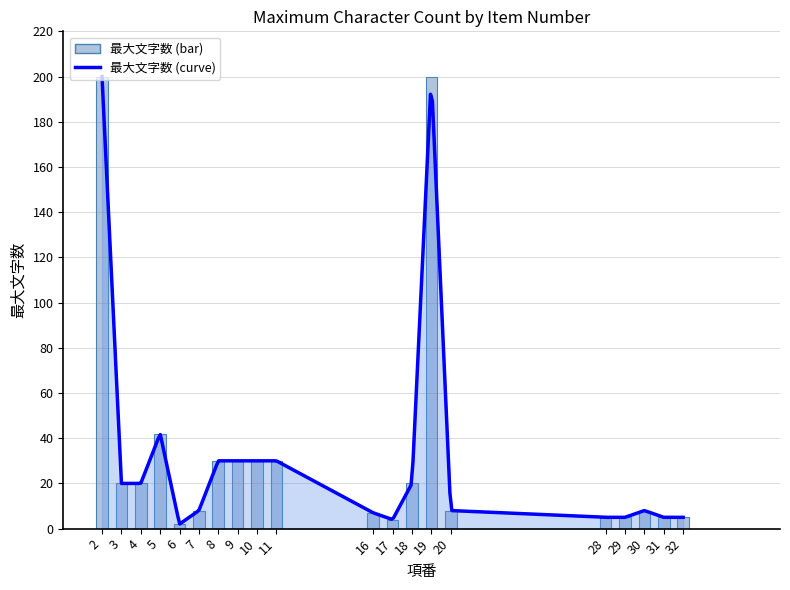

The value at 19 is 200. True or false?

True